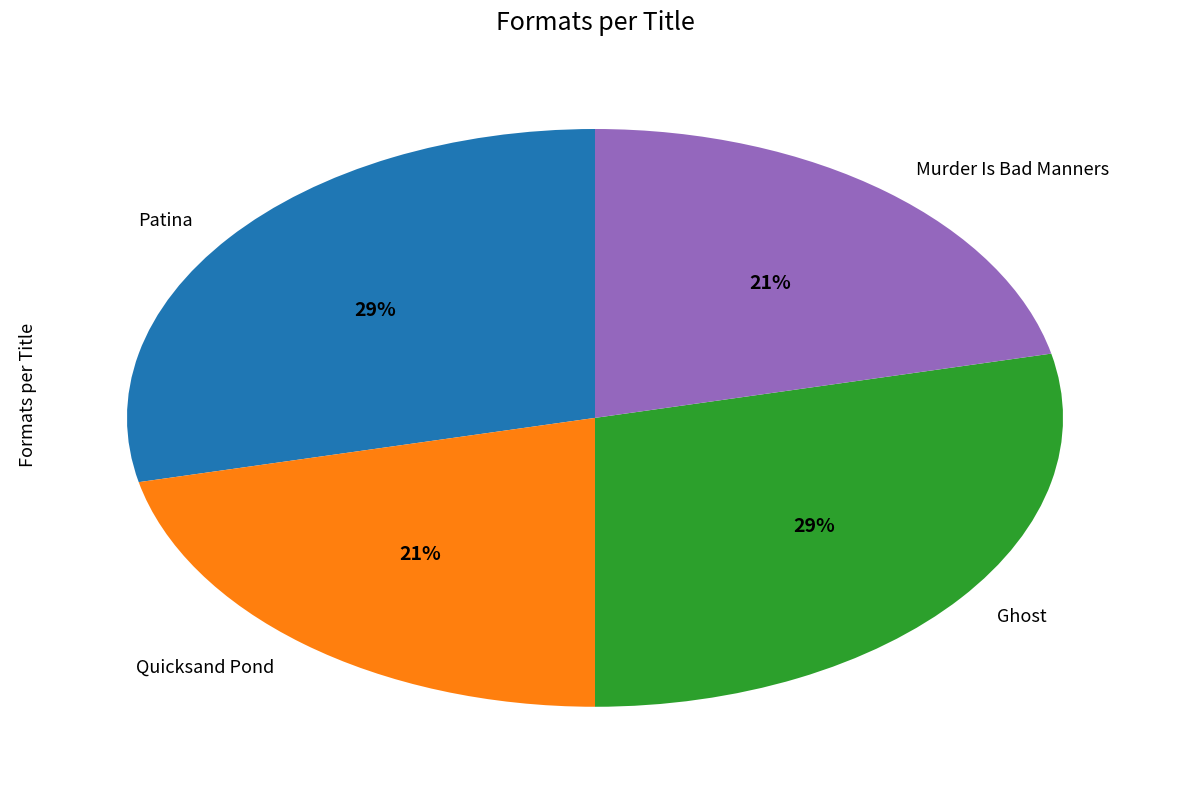

Combined, do Quicksand Pond and Murder Is Bad Manners account for over 50%?

No